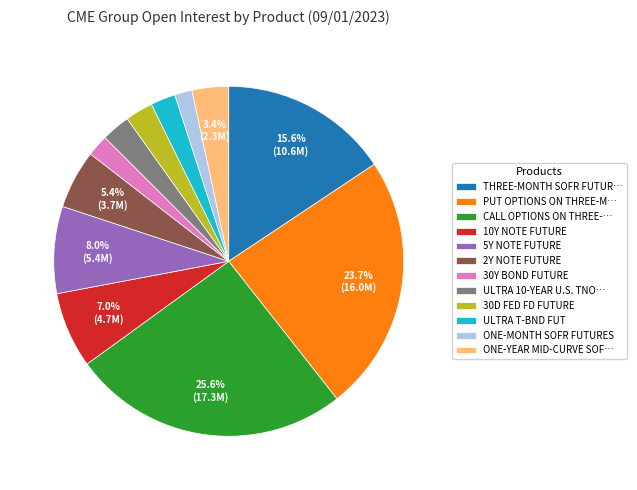

Is it true that 30D FED FD FUTURE is 3% of the pie?

True